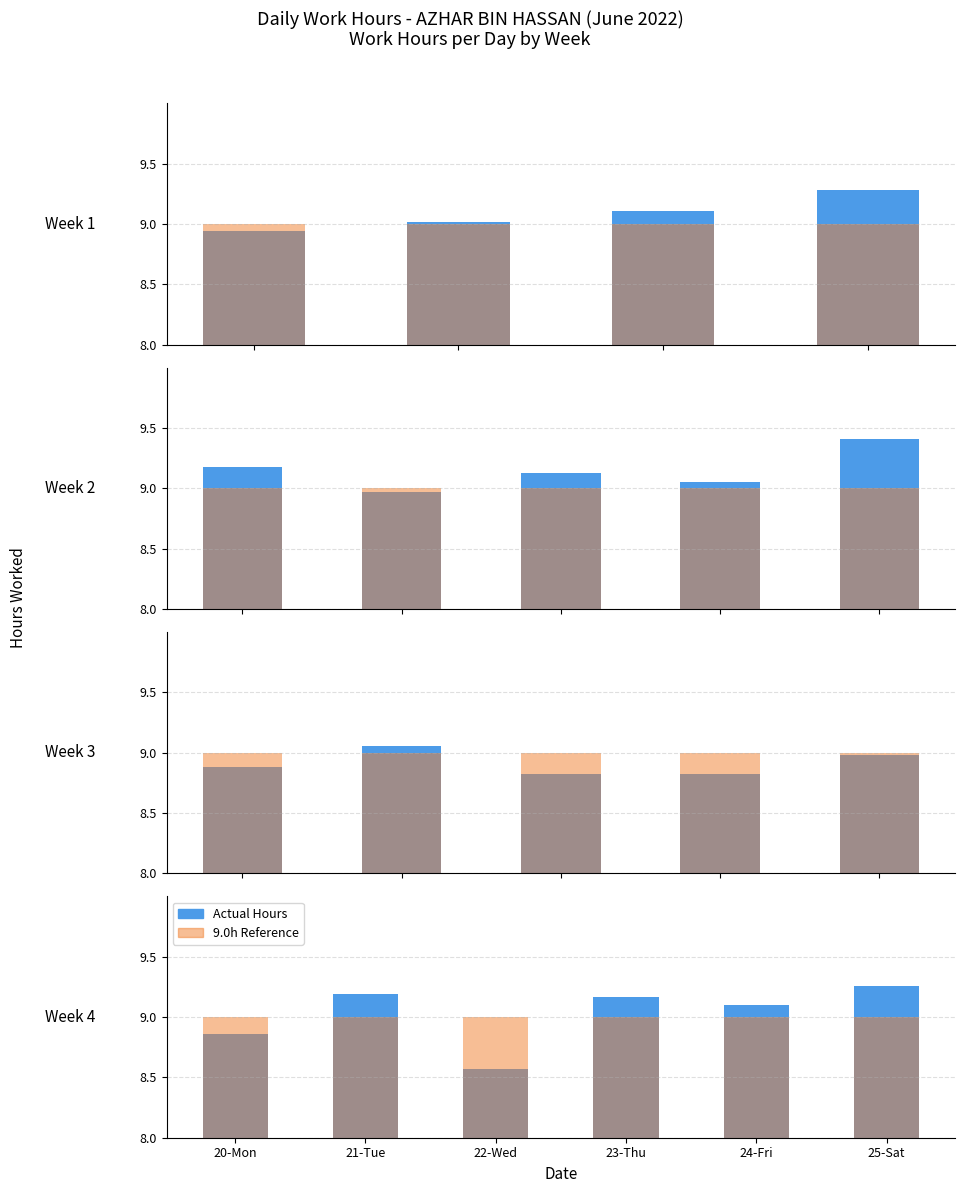

Count the number of categories in the chart.

20